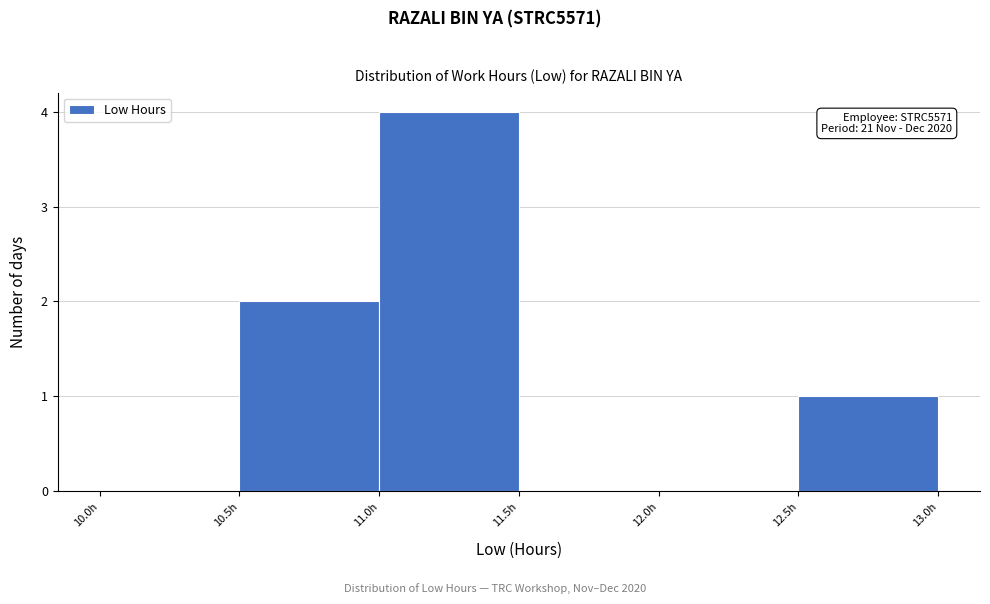

Which range on the x-axis has the tallest bar?

11.0 to 11.5